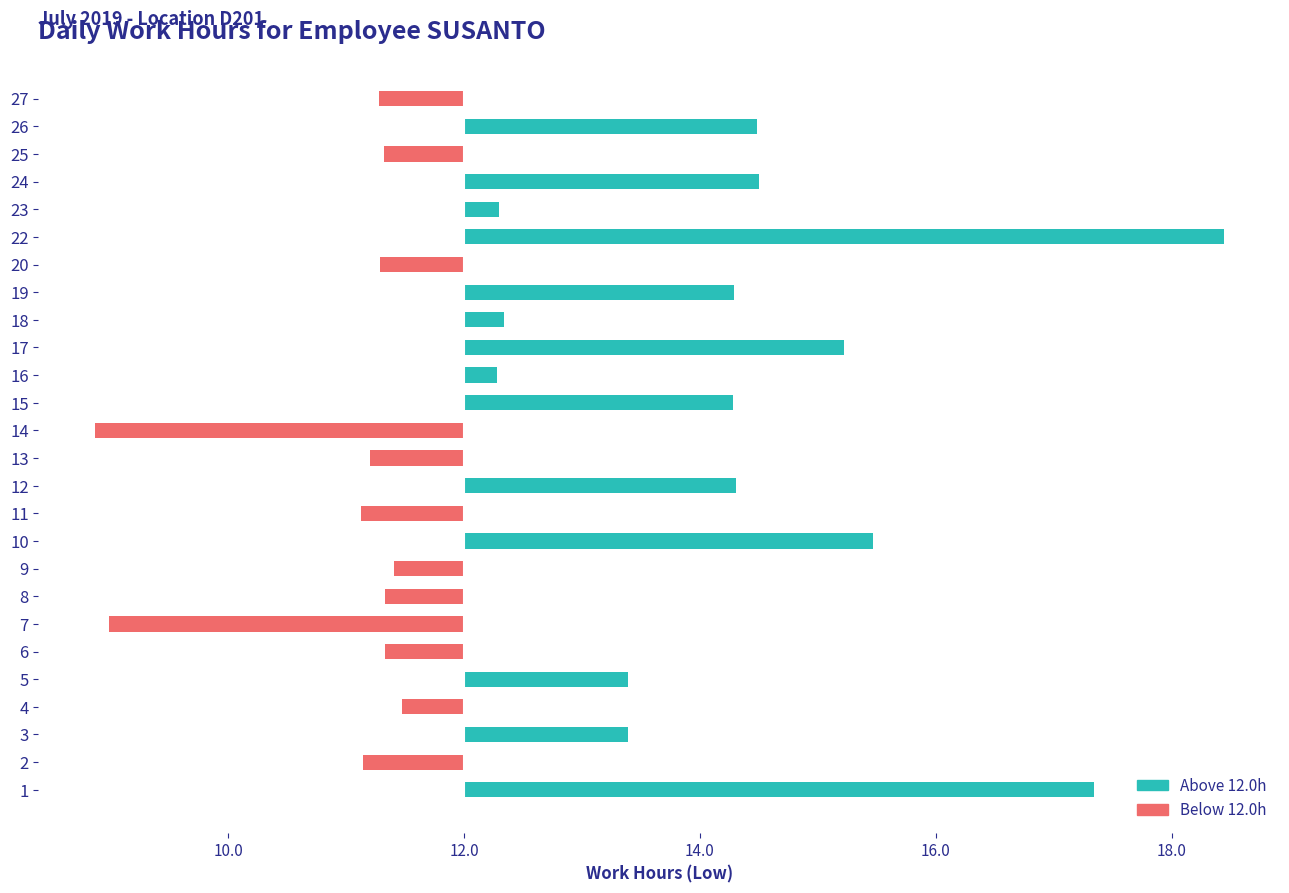

Are the bars grouped side by side (vs. stacked)?

No